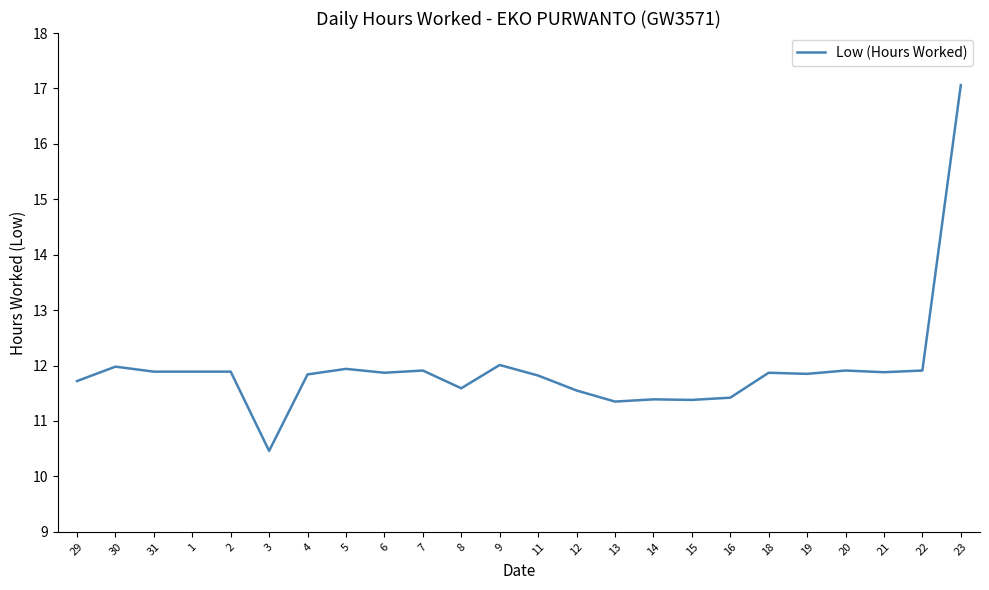

The chart shows a value of 4.9 at 11. True or false?

False